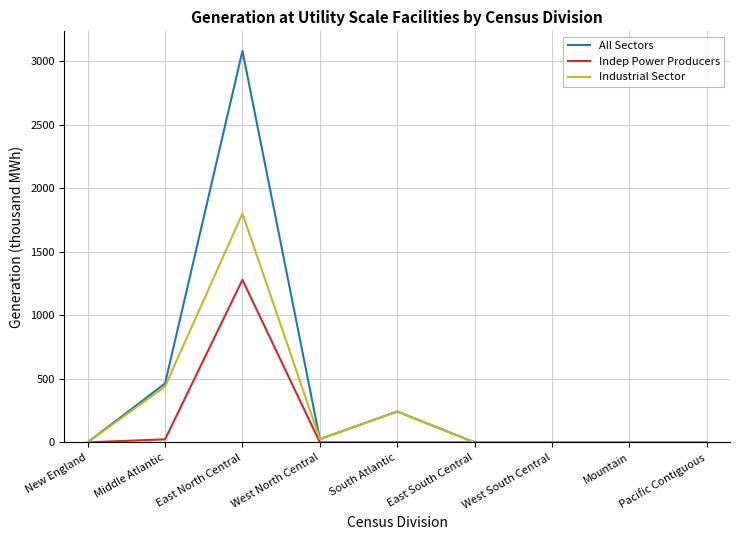

What is the difference between the highest and lowest values at West North Central?

26